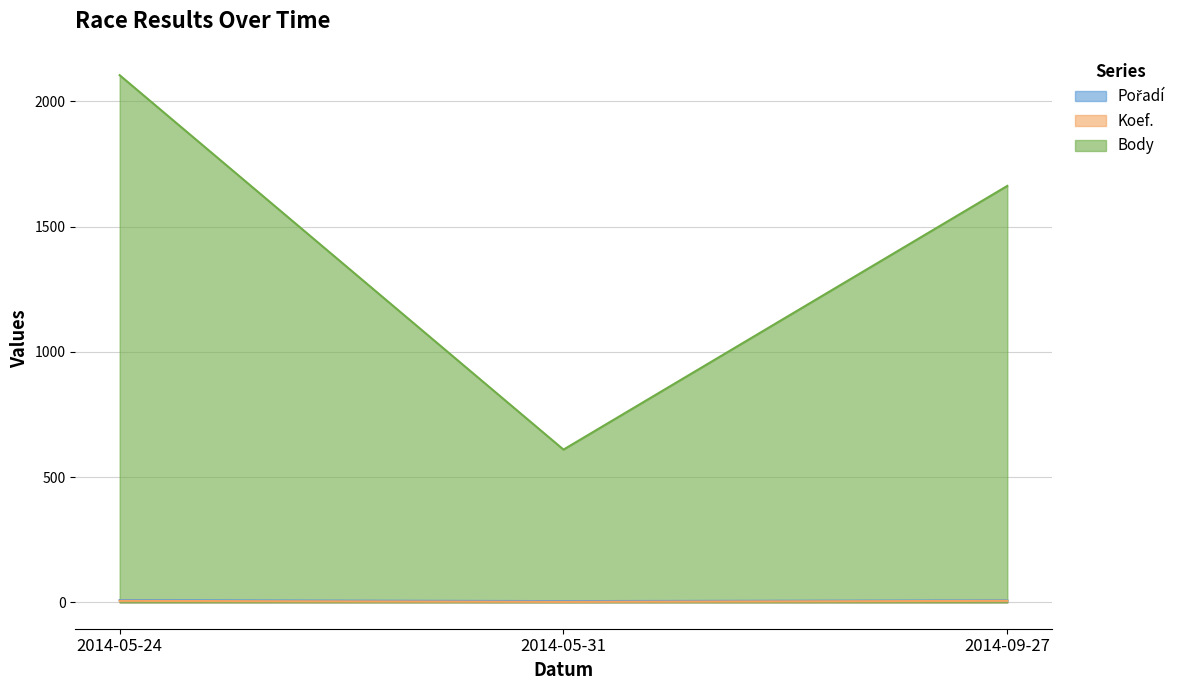

How many data points in Body are less than 1663?

1